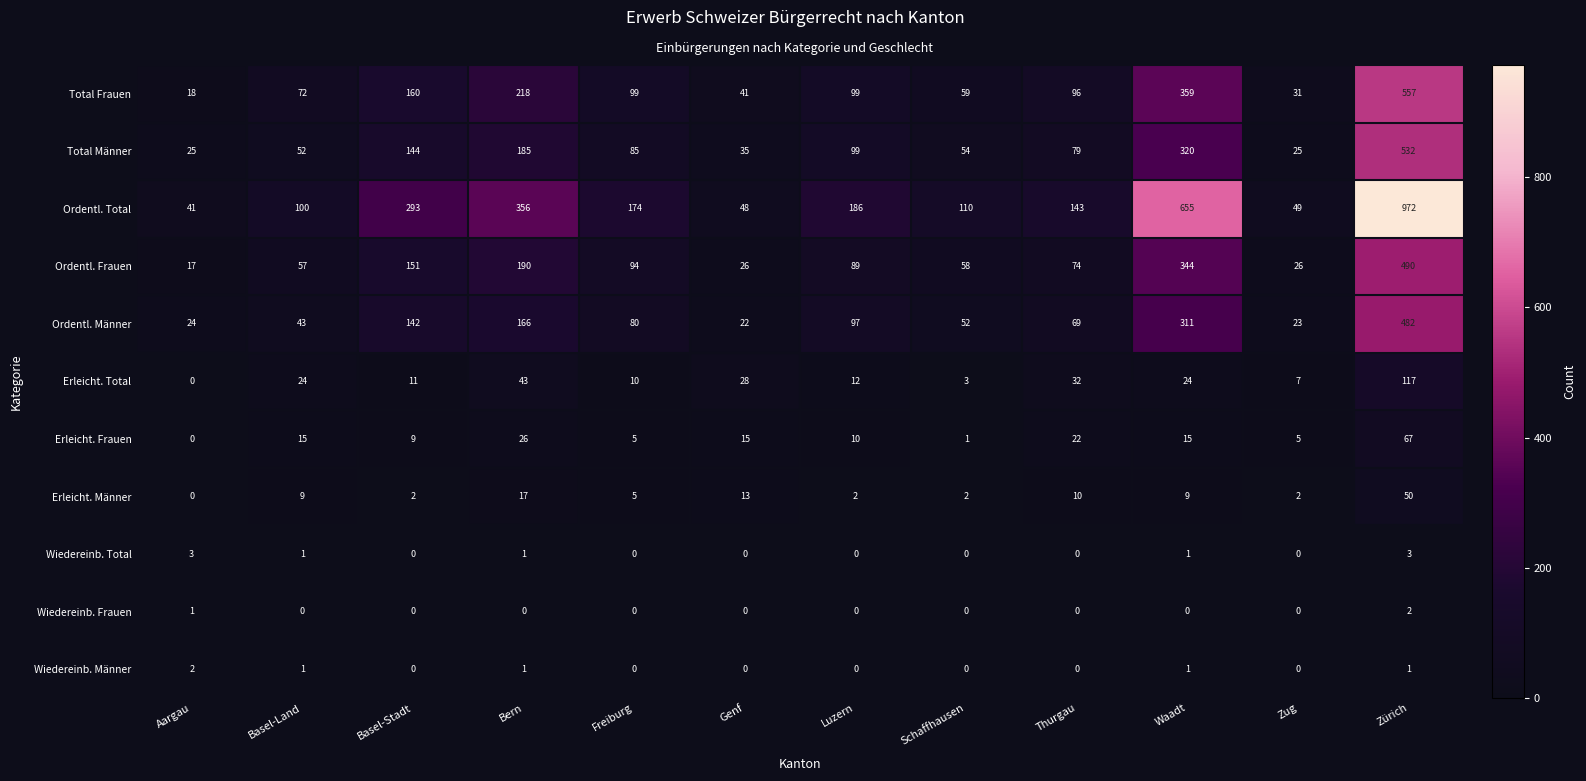

The value of Ordentl. Frauen at Basel-Land is 57. True or false?

True